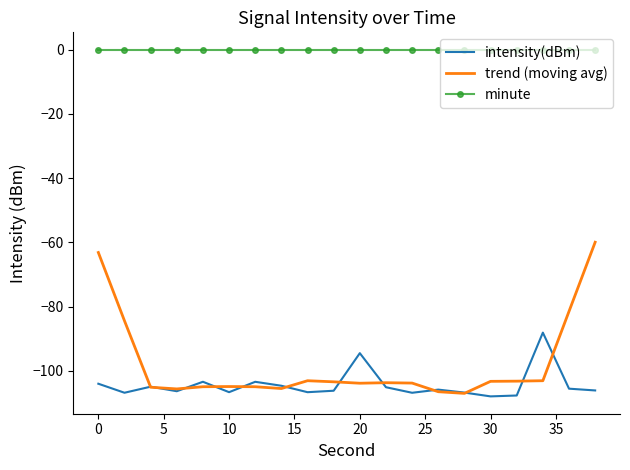

True or false: intensity(dBm) and minute intersect in this chart.

False